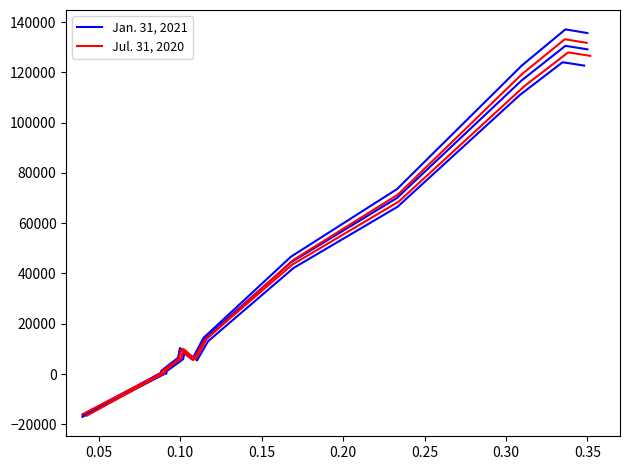

List the series in order of their overall mean, lowest first.

Jan. 31, 2021, Jul. 31, 2020